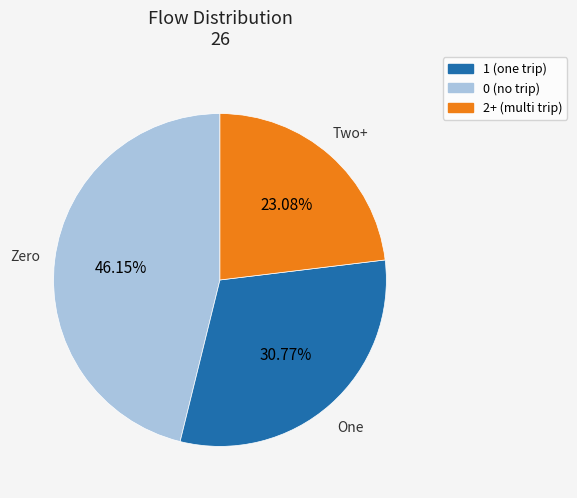

How many slices are in this pie chart?

3